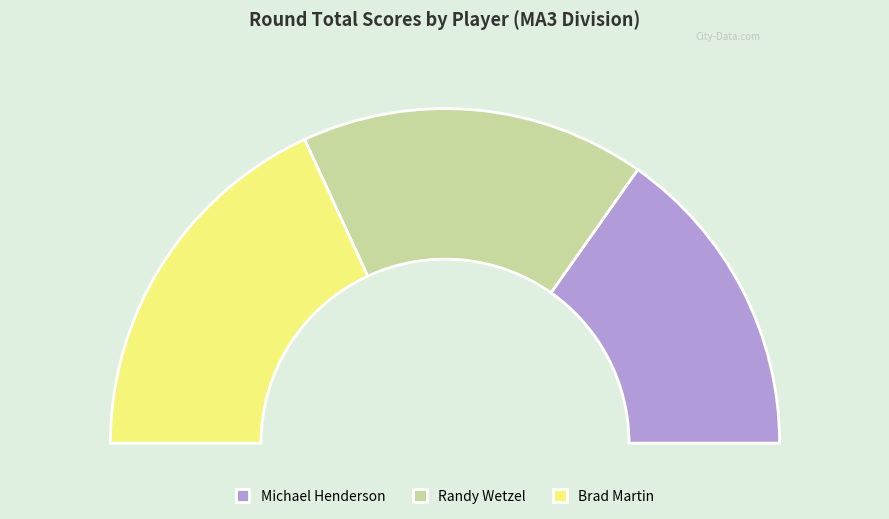

What percentage do Brad Martin and Michael Henderson together represent?

66.7%